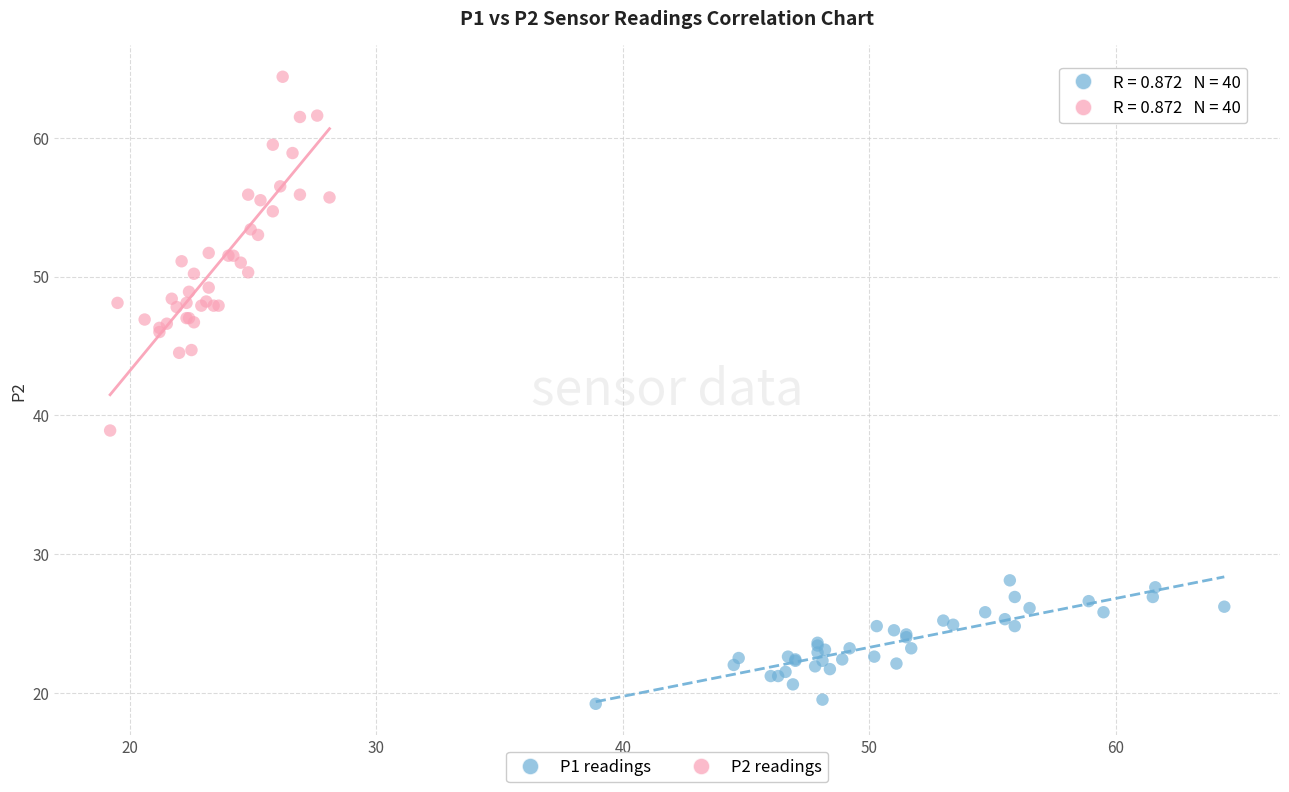

Which series has the widest spread of Y values?

P2 readings